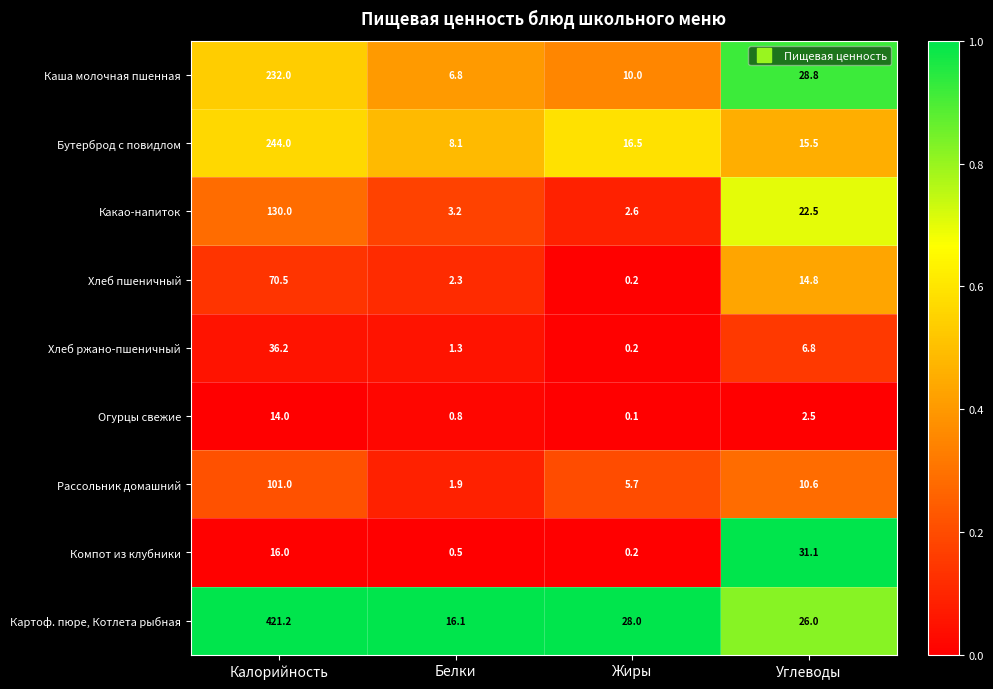

What is the lowest value of the Рассольник домашний series?

1.9